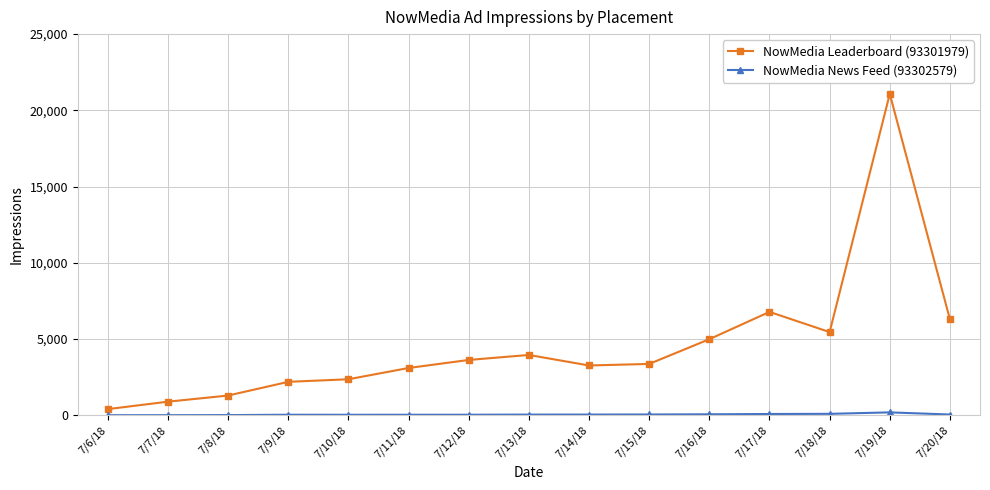

What is the label of the 13th point from the right?

7/8/18